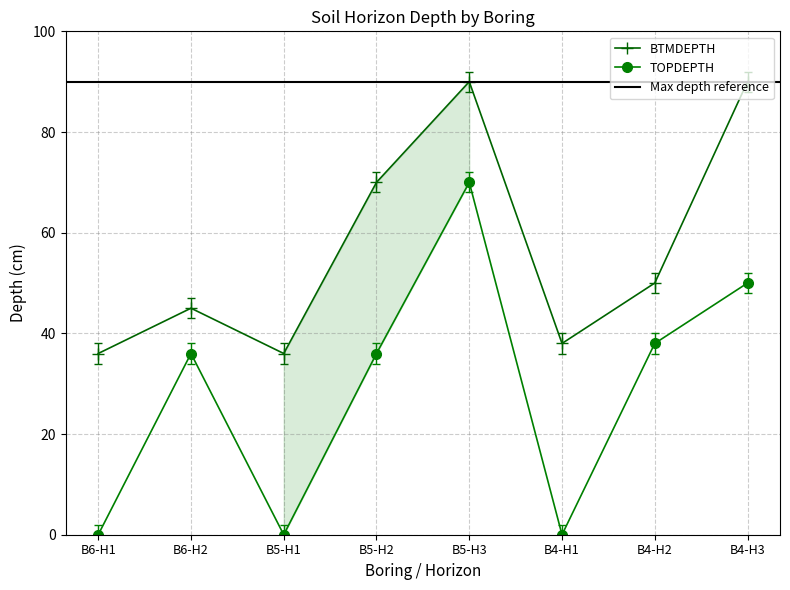

What is the total value across all series at 4?

38